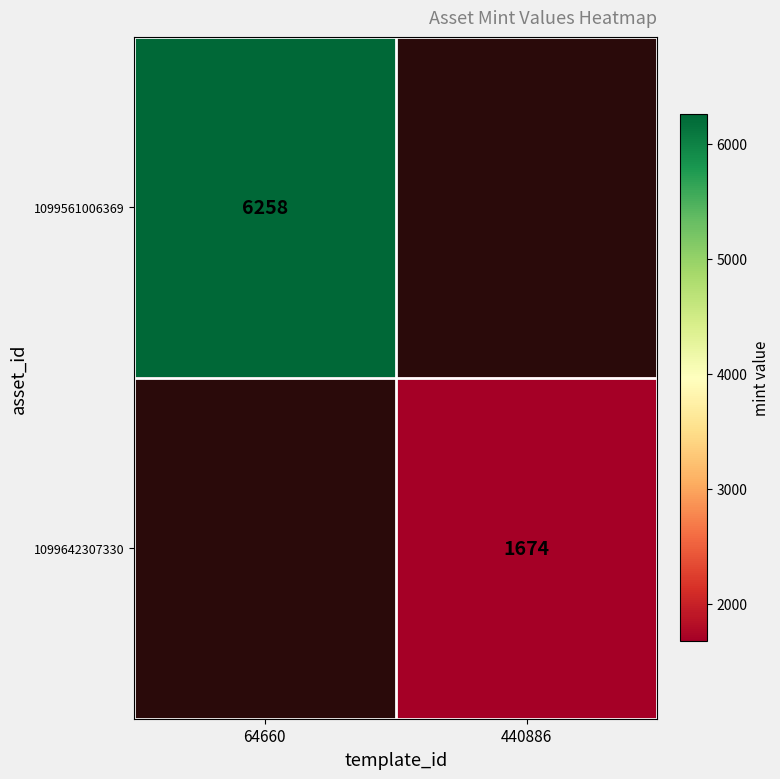

What is the minimum value shown in the chart?

1674.0